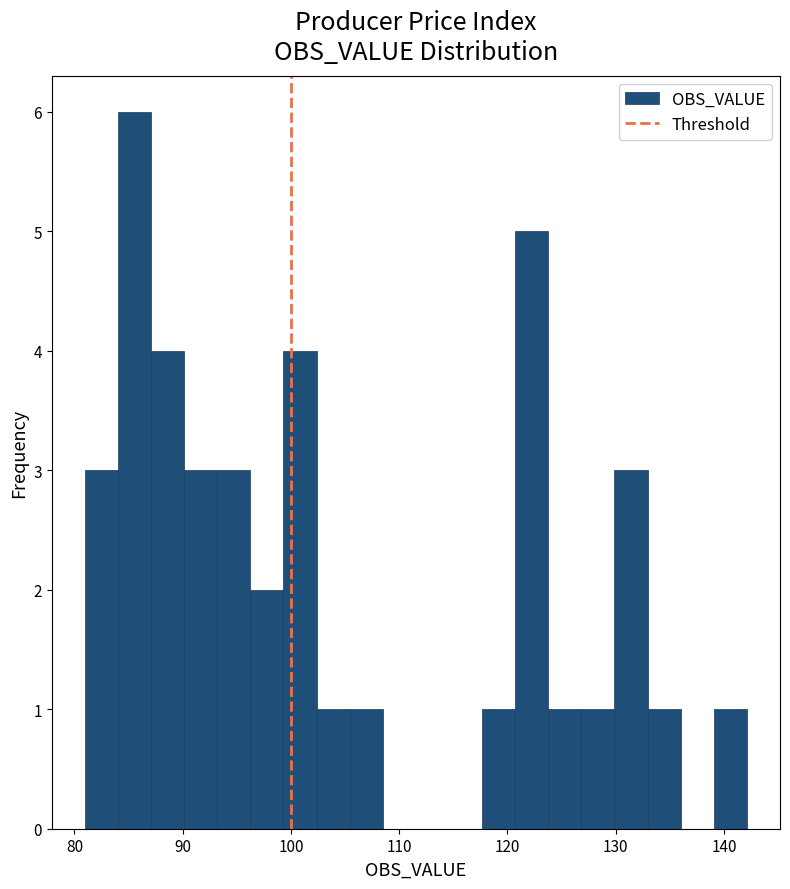

Around what value on the x-axis is the tallest bar? Give the approximate position of its centre, as read against the axis.

86